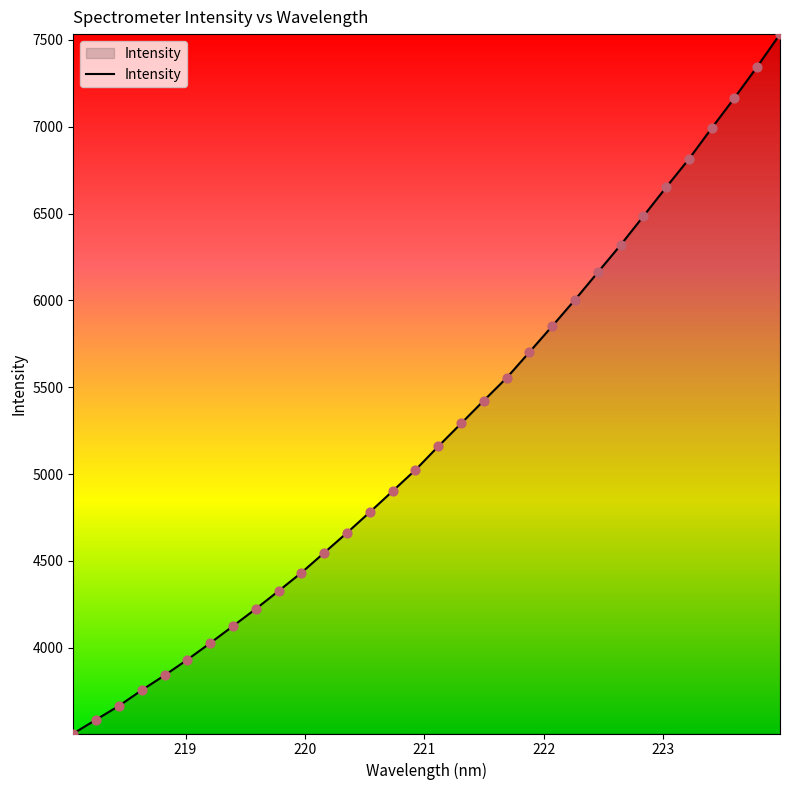

What is the greatest value displayed?

7533.2